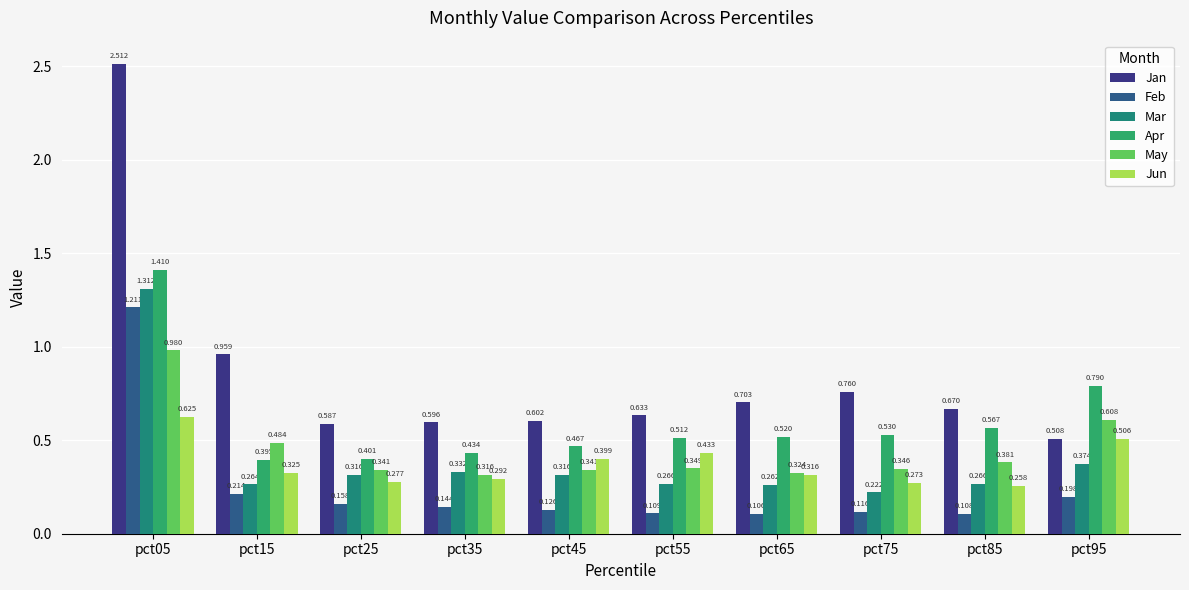

Between pct05 and pct85, which series saw the biggest shift?

Jan